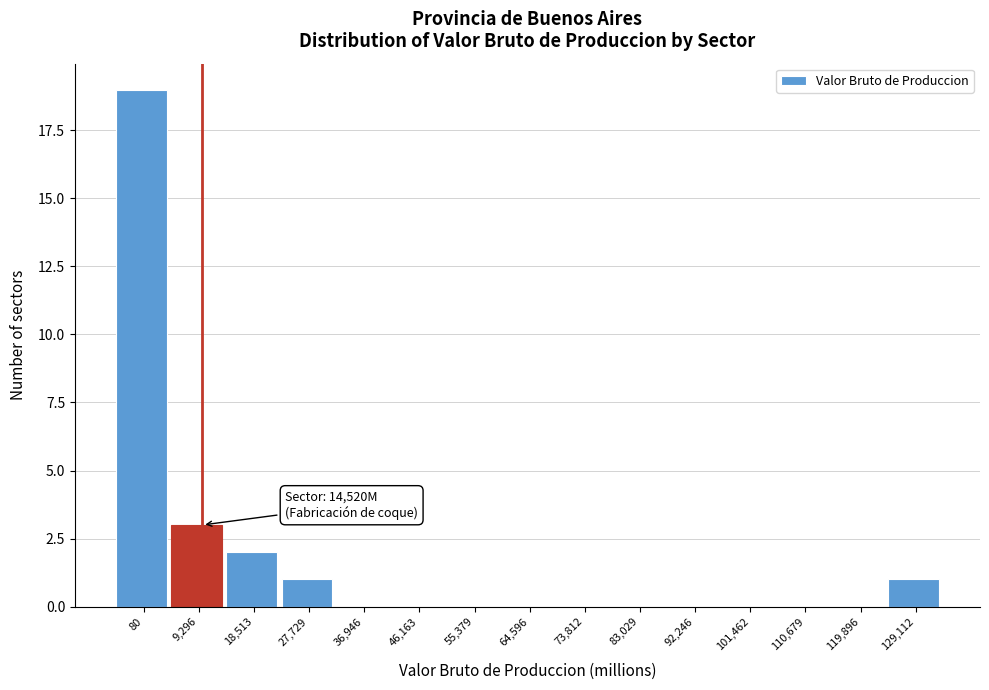

Reading left to right, what are all the values shown in this chart?

80=19	9,296=3	18,513=2	27,729=1	36,946=0	46,163=0	55,379=0	64,596=0	73,812=0	83,029=0	92,246=0	101,462=0	110,679=0	119,896=0	129,112=1